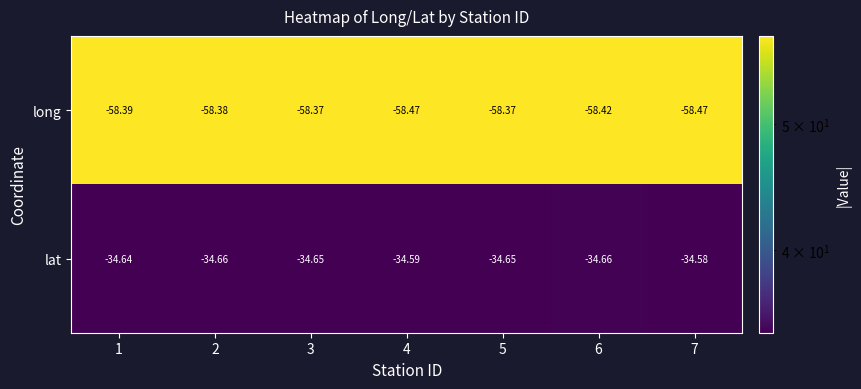

Is the value of lat at 2 greater than the value of long at 4?

Yes